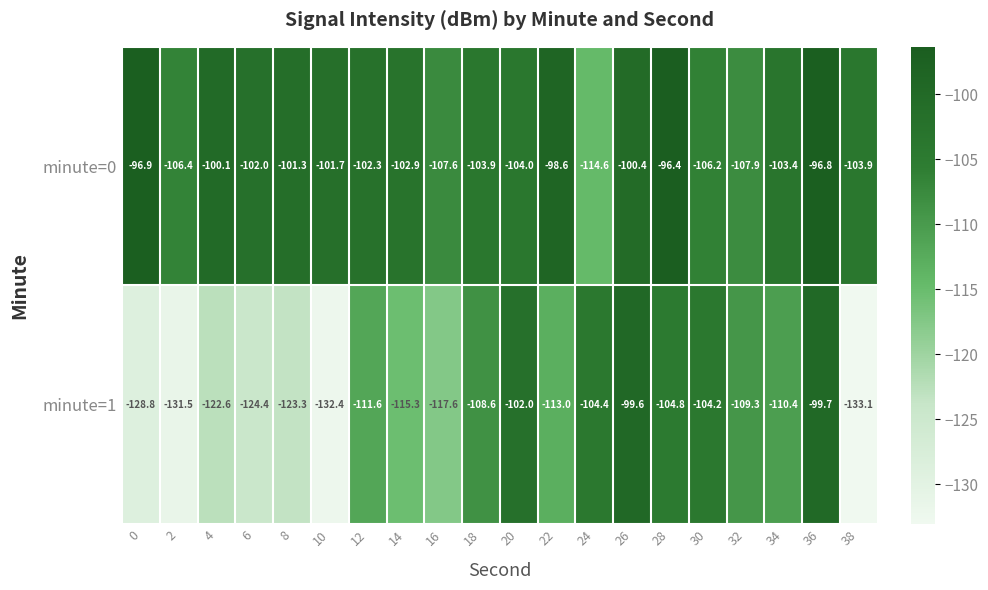

At which category is the sum across all series the highest?

36